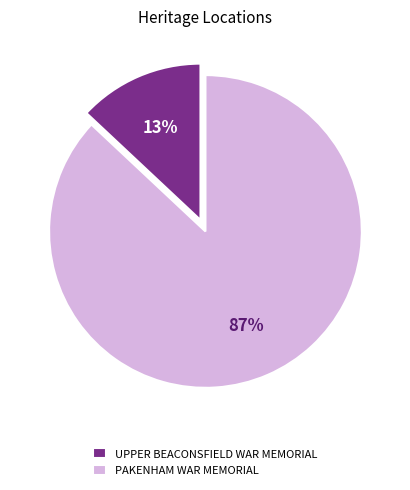

How many slices are in this pie chart?

2